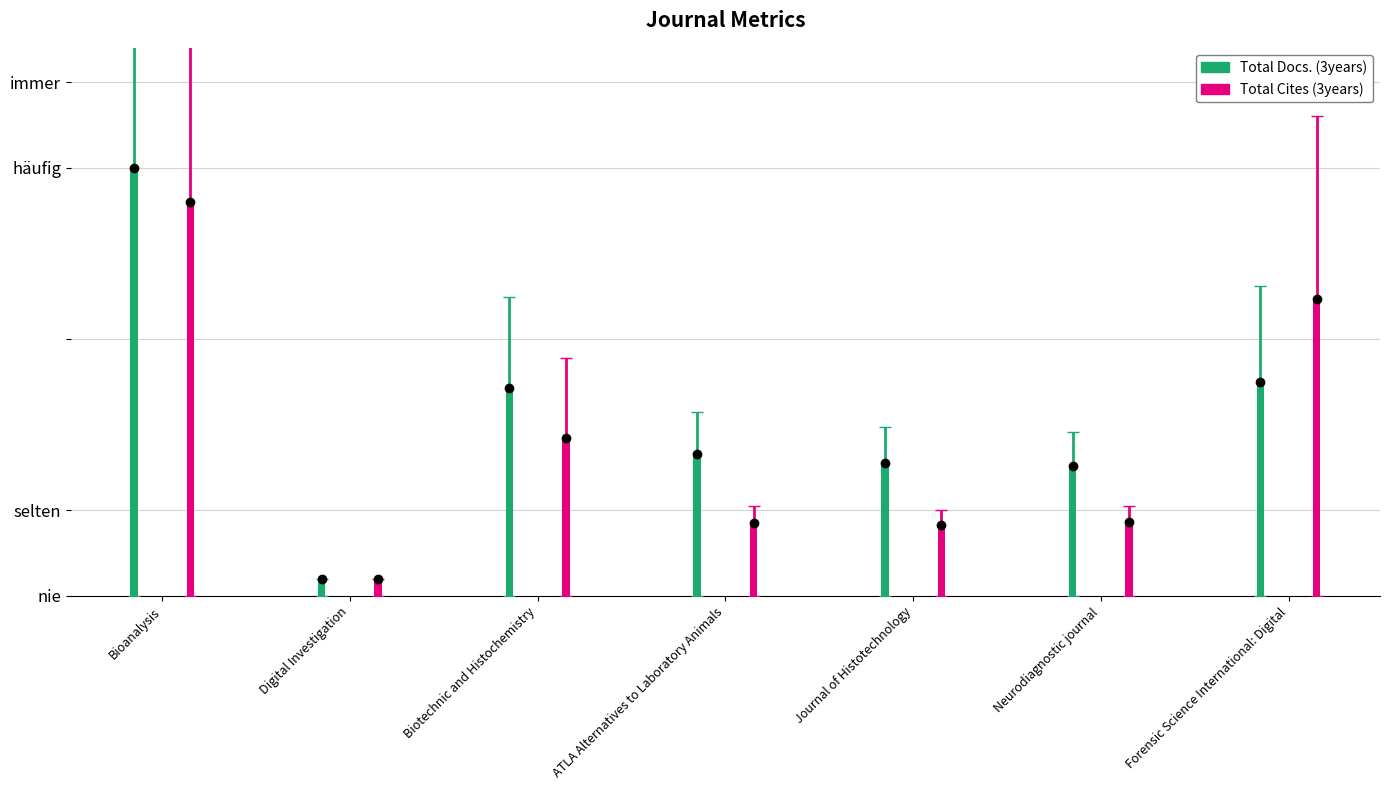

At which category is the sum across all series the highest?

Bioanalysis